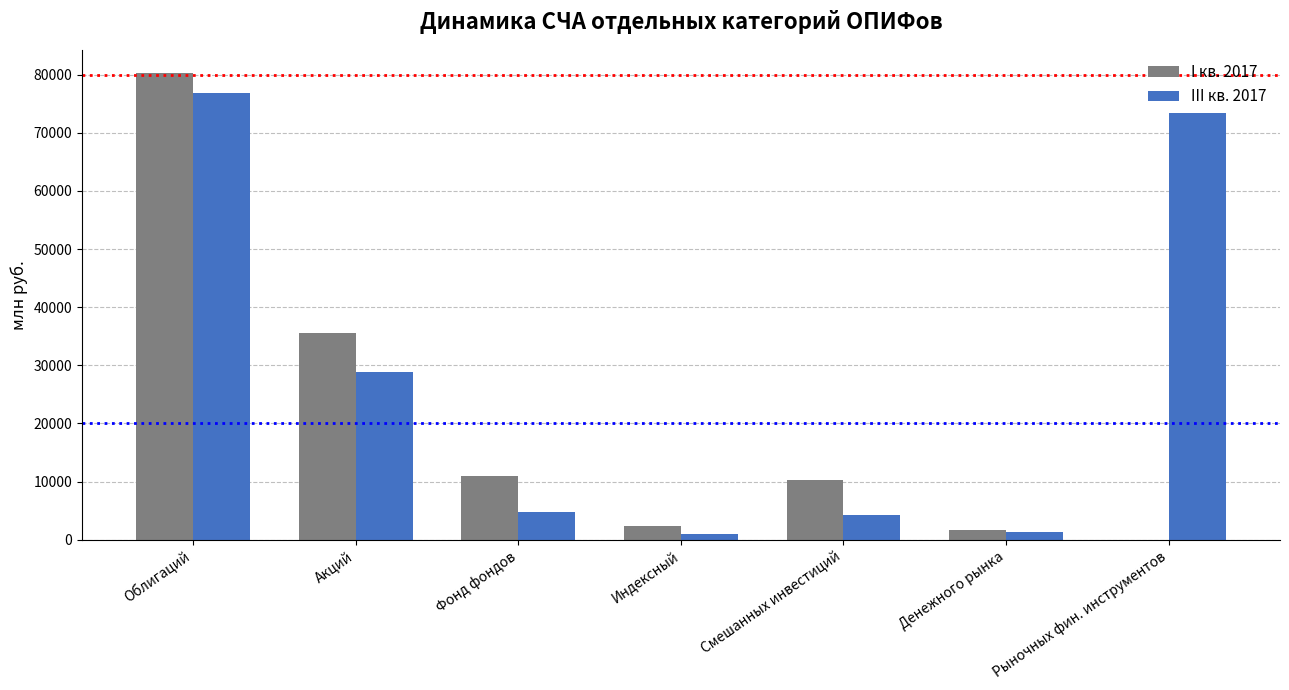

At which category is the sum across all series the highest?

Облигаций